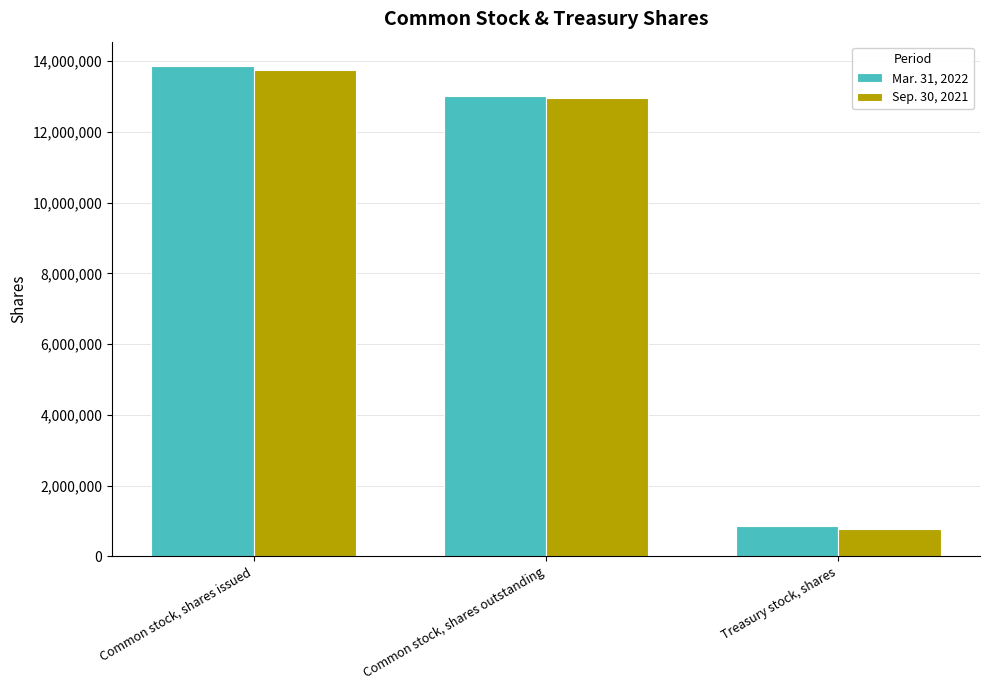

Which series has the largest range (max minus min)?

Mar. 31, 2022